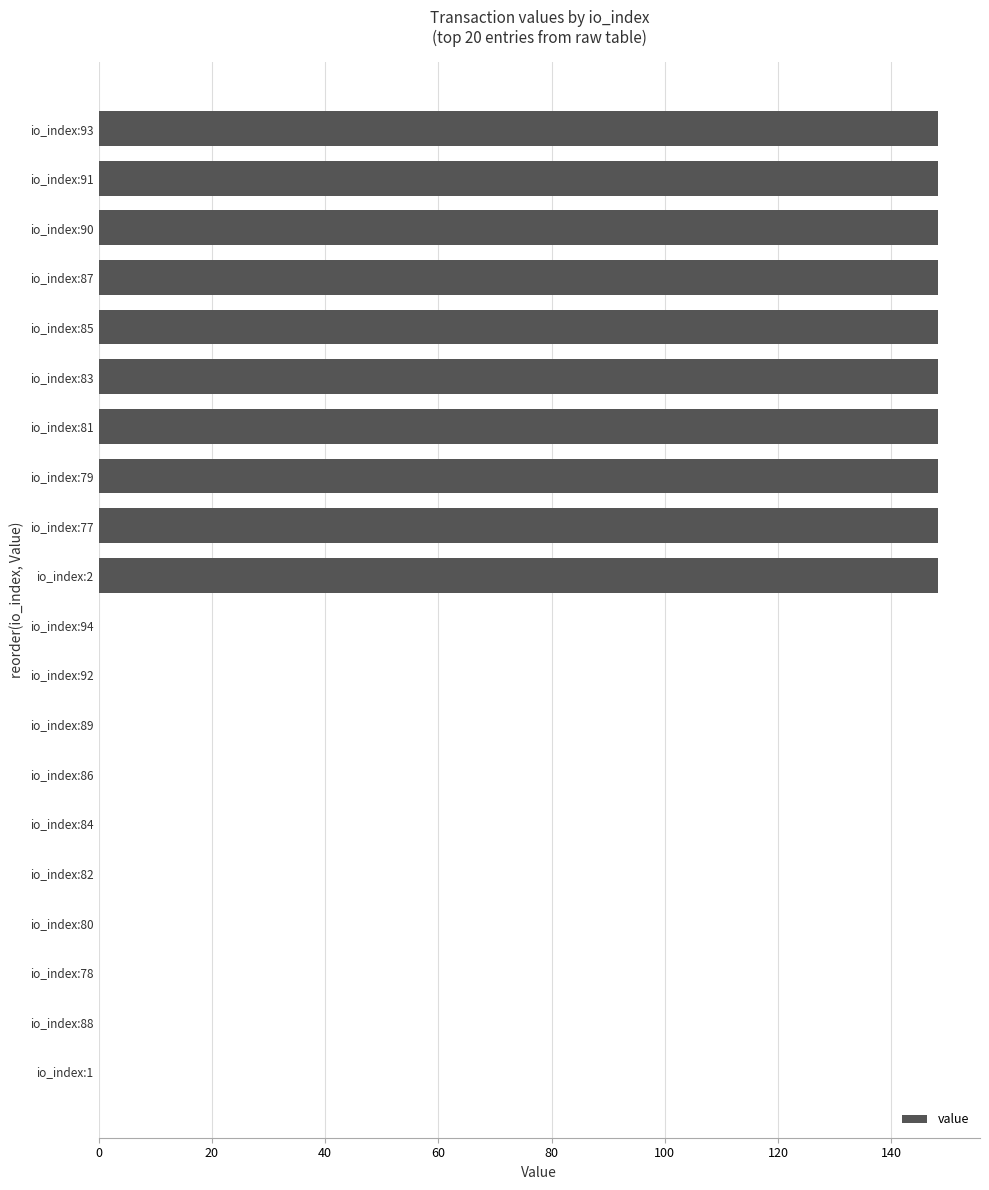

What is the sum of all values?

1482.8